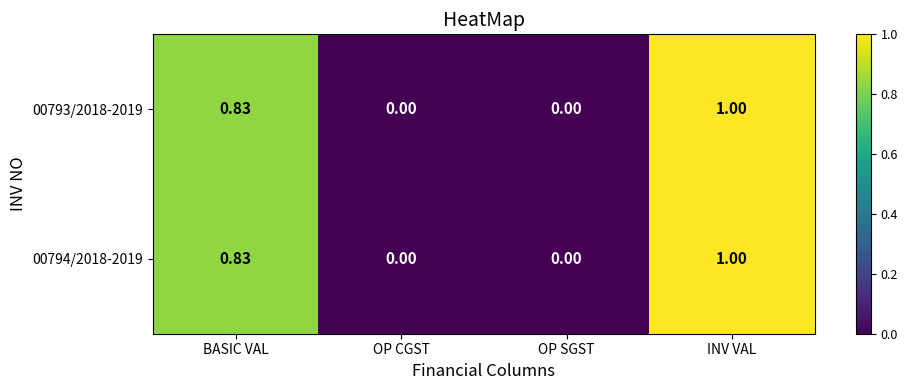

At which category is the sum across all series the highest?

INV VAL